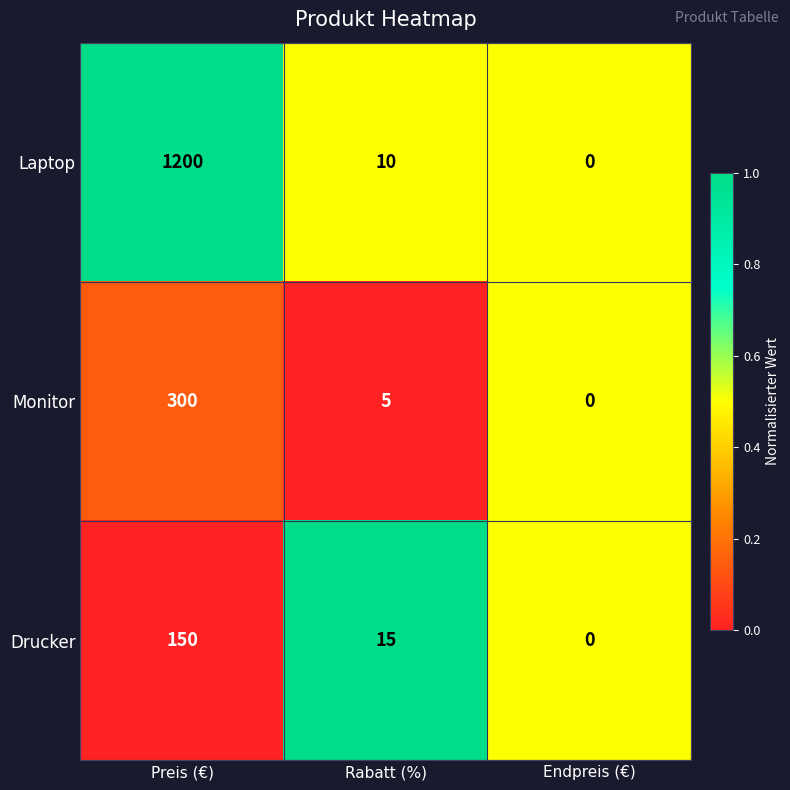

The value of Monitor at Preis (€) is 437. True or false?

False